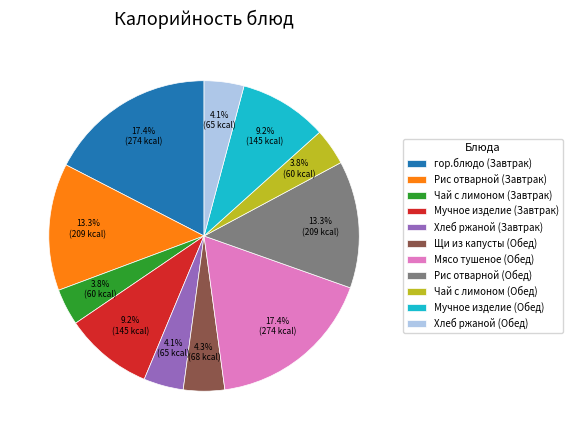

The Рис отварной (Обед) slice represents 13% of the pie. True or false?

True